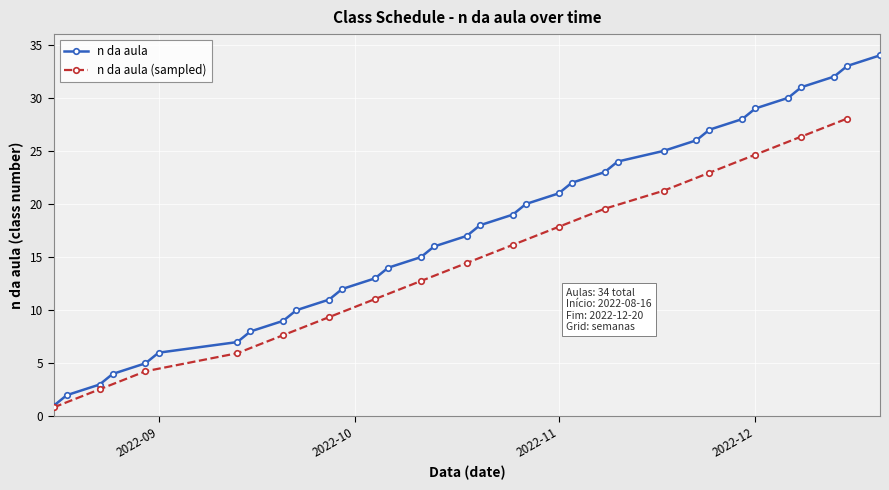

The chart shows a value of 12 at 2022-09-29. True or false?

True